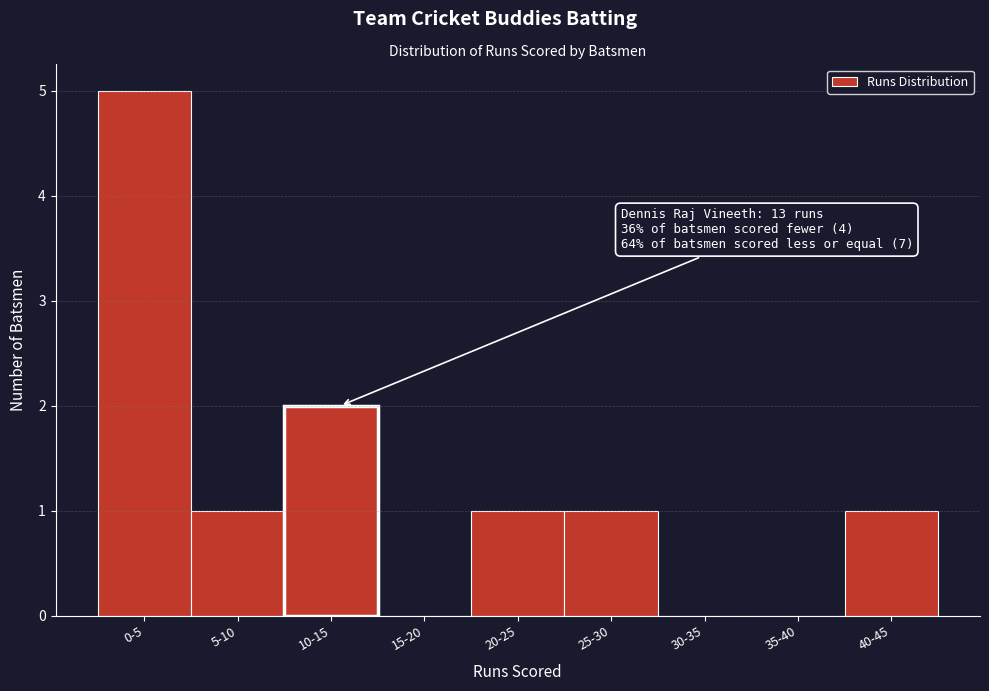

Reading left to right, what are all the values shown in this chart?

0-5=5	5-10=1	10-15=2	15-20=0	20-25=1	25-30=1	30-35=0	35-40=0	40-45=1